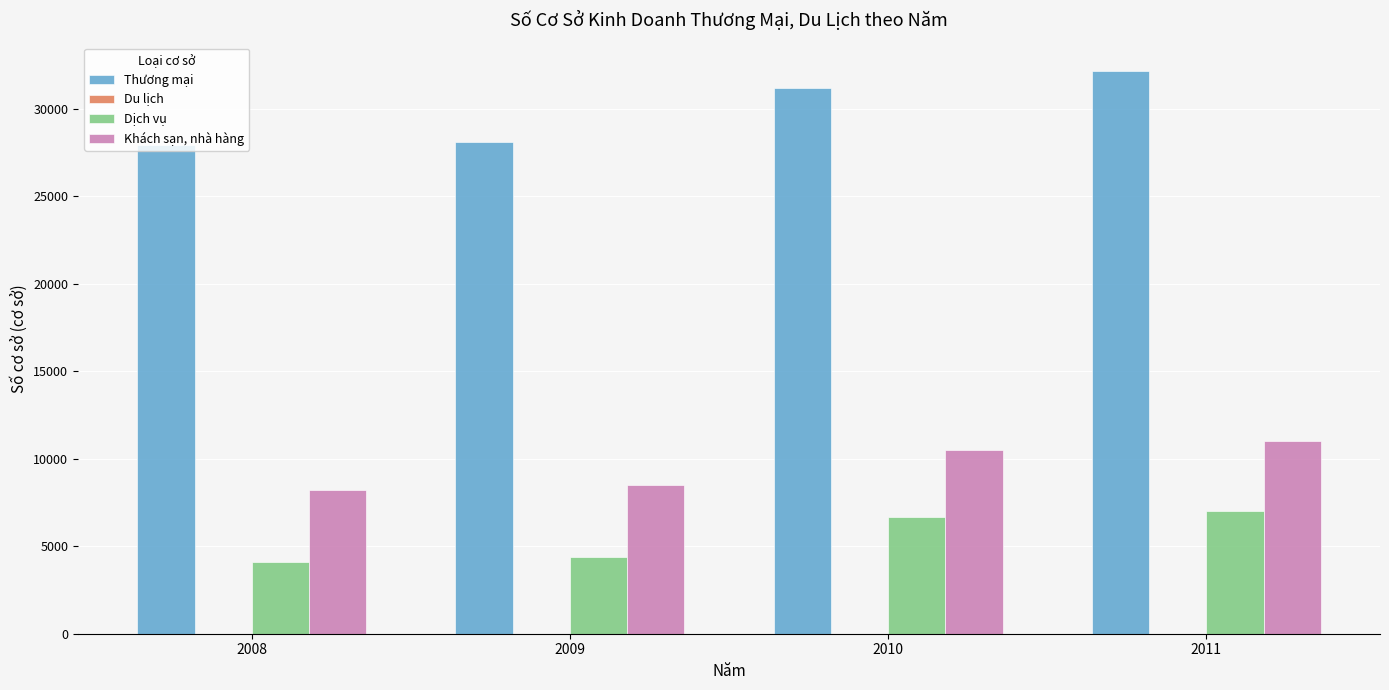

Count the number of categories in the chart.

4